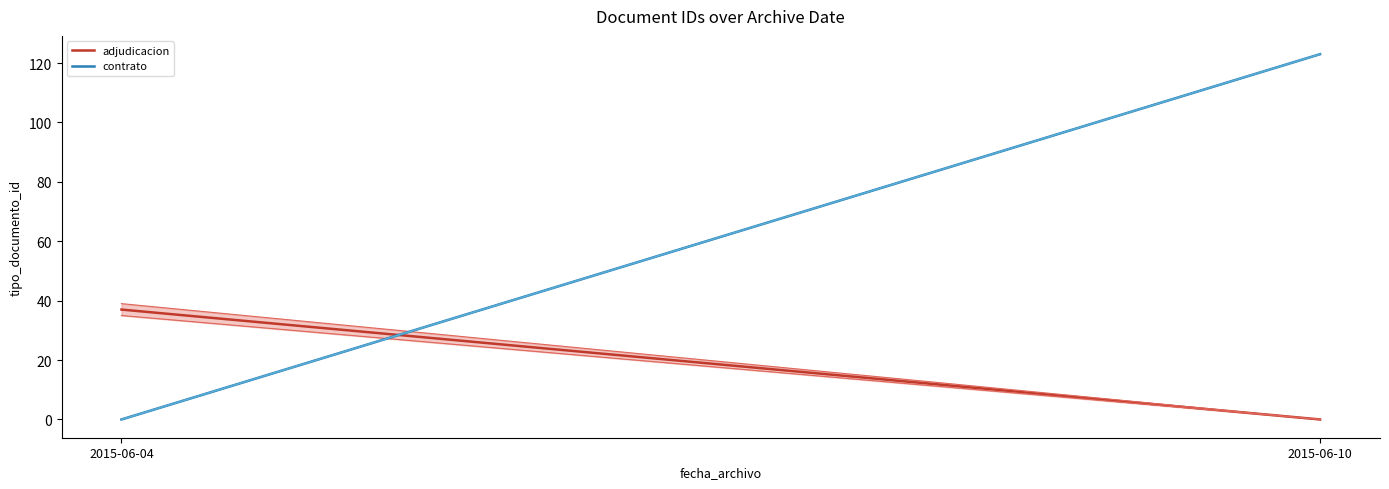

At which label is contrato closest to 61?

2015-06-04